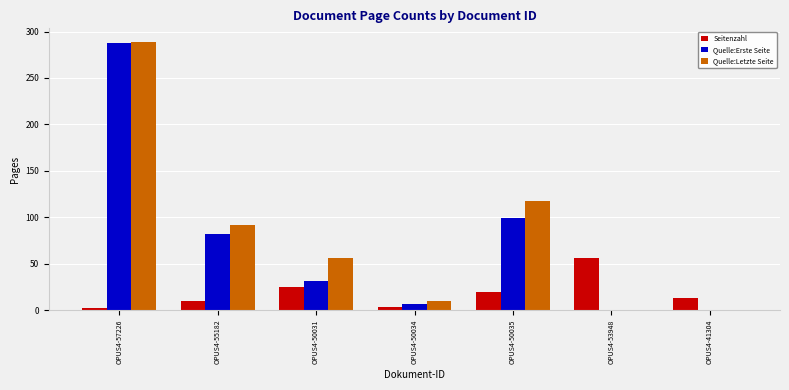

Which series has the largest total across all categories?

Quelle:Letzte Seite